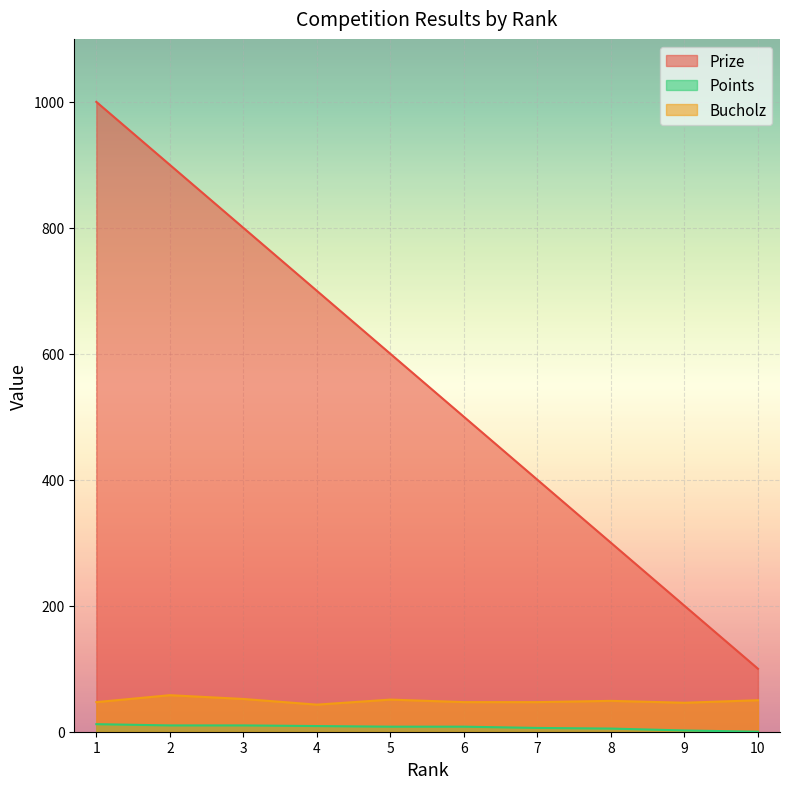

What is the value of the Prize point at the 10th from the left?

100